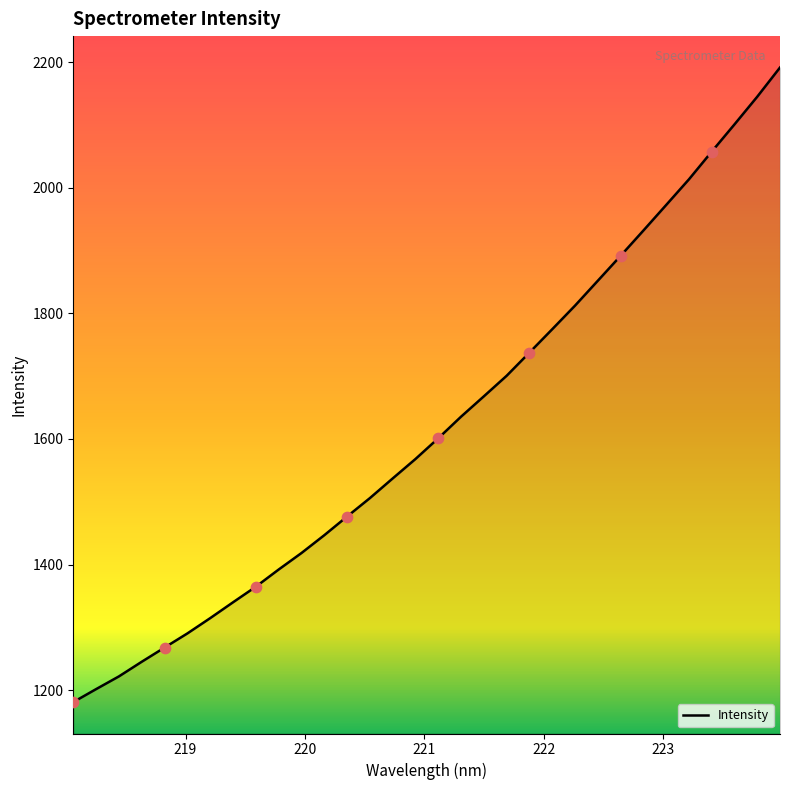

What is the minimum value shown in the chart?

1180.9